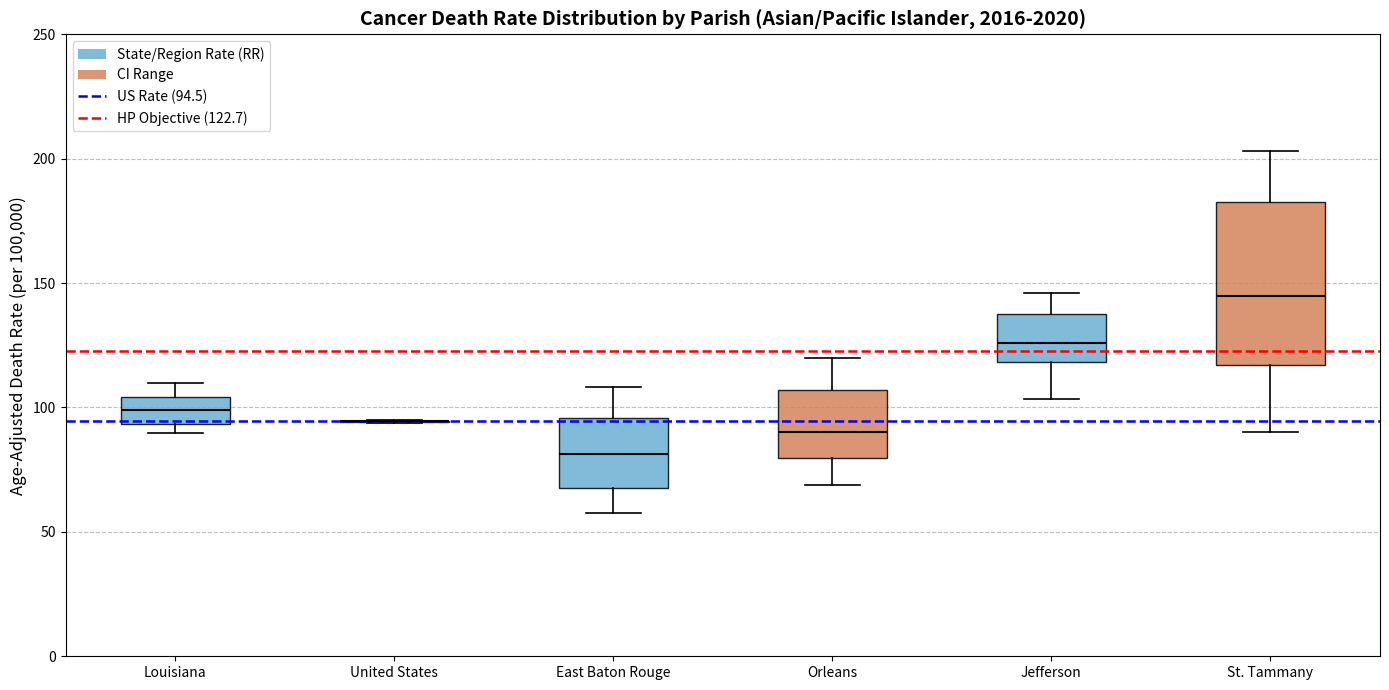

Which box is the tallest, from its lower edge to its upper edge?

St. Tammany